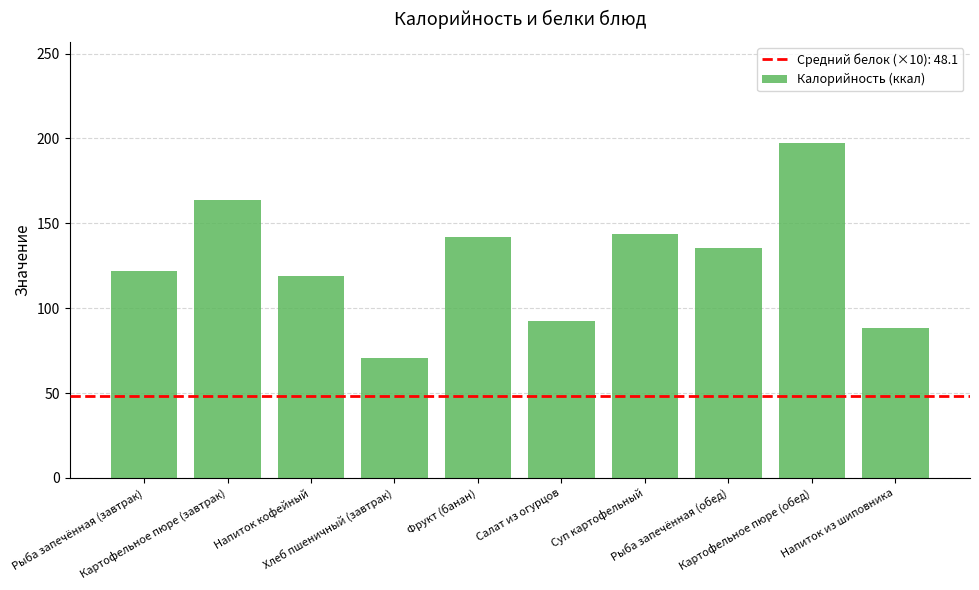

True or false: the data shows 197.6 at Картофельное пюре (обед).

True